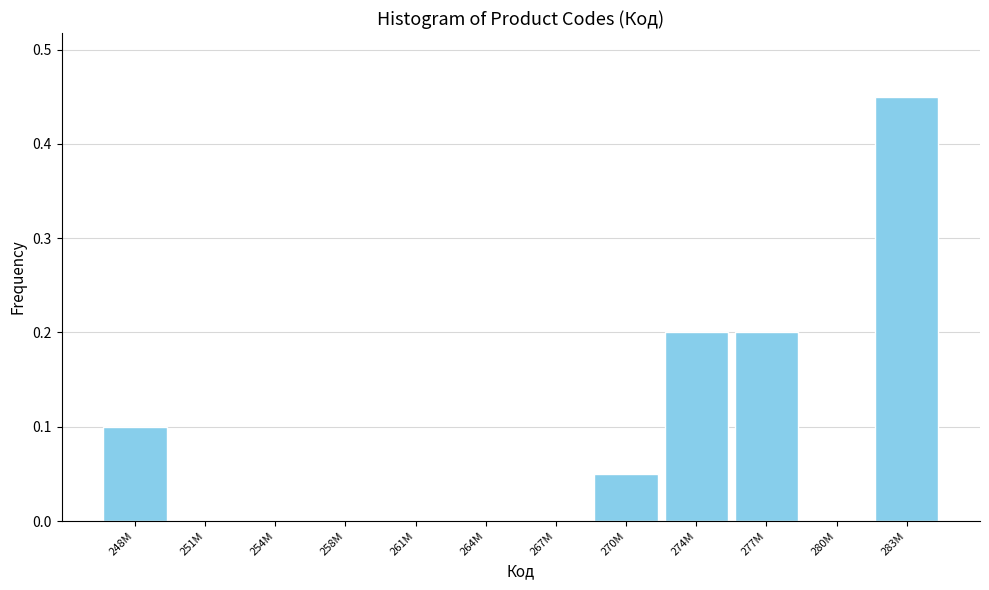

Which has a higher value, 264M or 277M?

277M